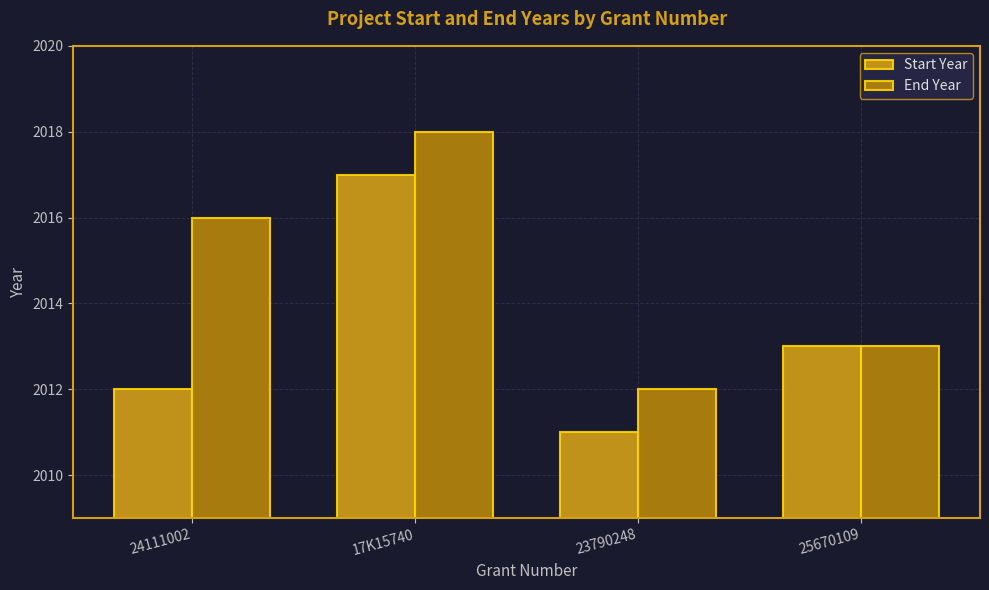

Reading left to right, transcribe all the data shown in this chart.

Start Year: 24111002=2012	17K15740=2017	23790248=2011	25670109=2013
End Year: 24111002=2016	17K15740=2018	23790248=2012	25670109=2013